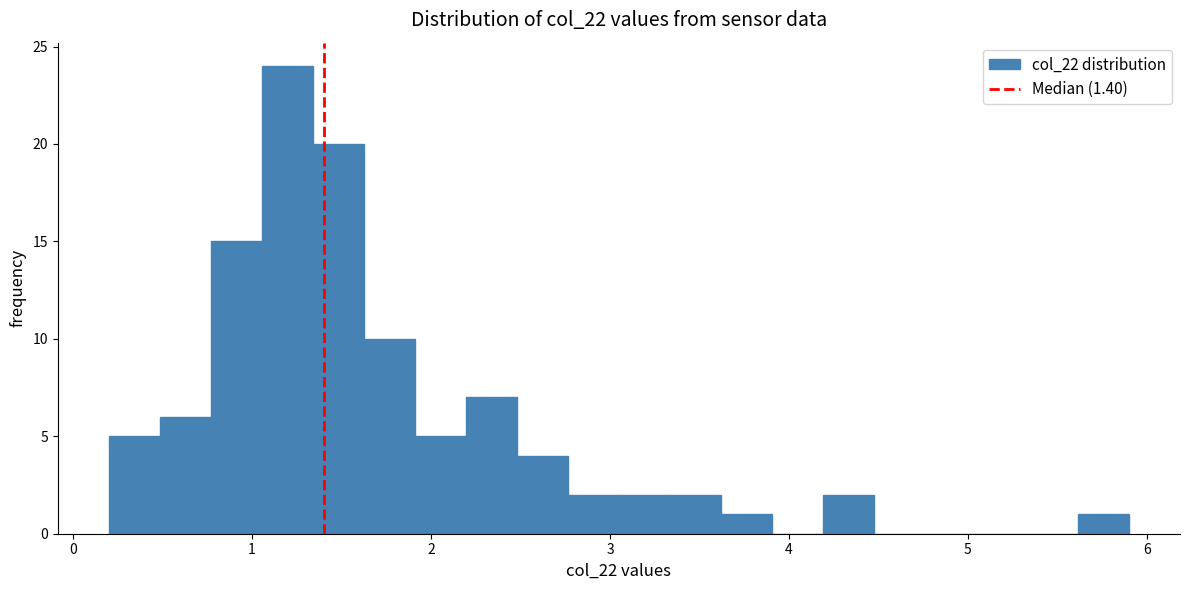

Around what value on the x-axis is the tallest bar? Give the approximate position of its centre, as read against the axis.

1.2